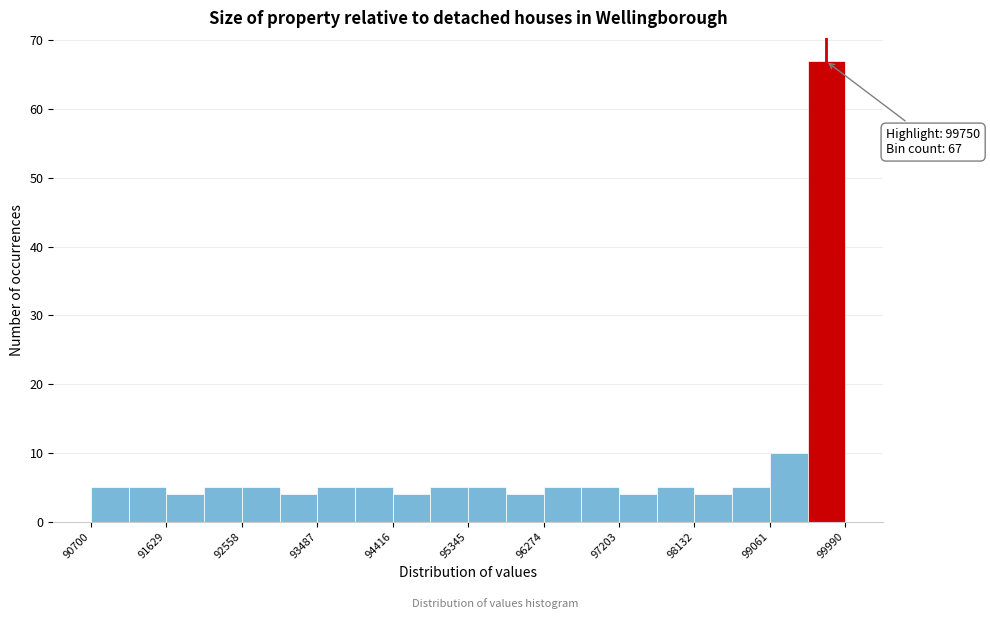

Over which range of the x-axis is the bar tallest?

99500 to 100000